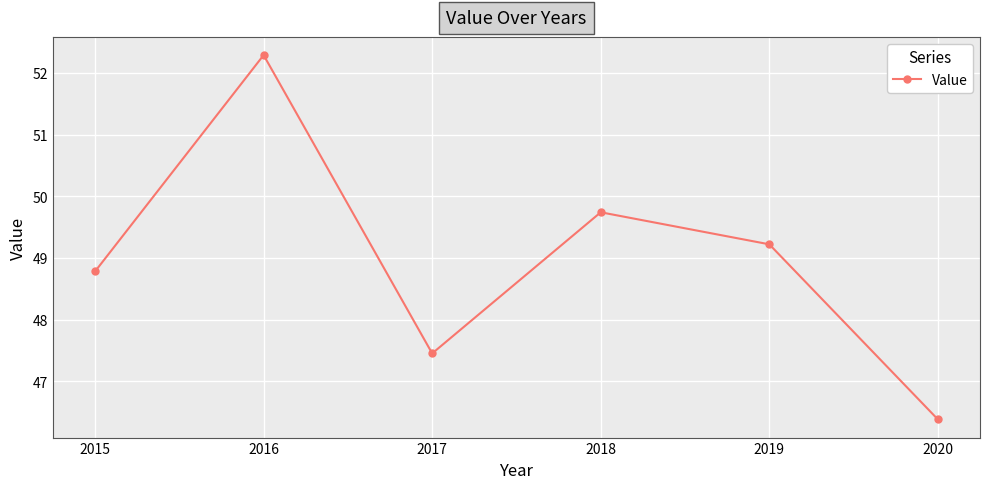

Does the chart display data point markers on the line(s)?

Yes